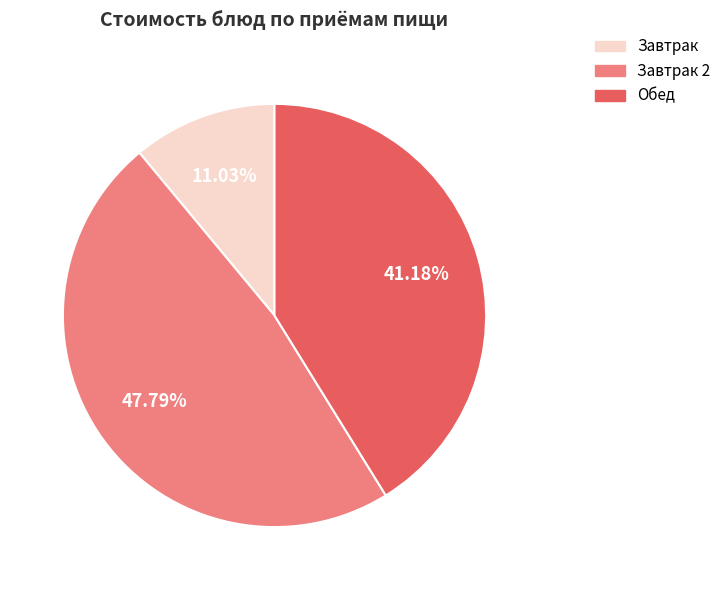

Is there any slice that represents more than half of the pie?

No